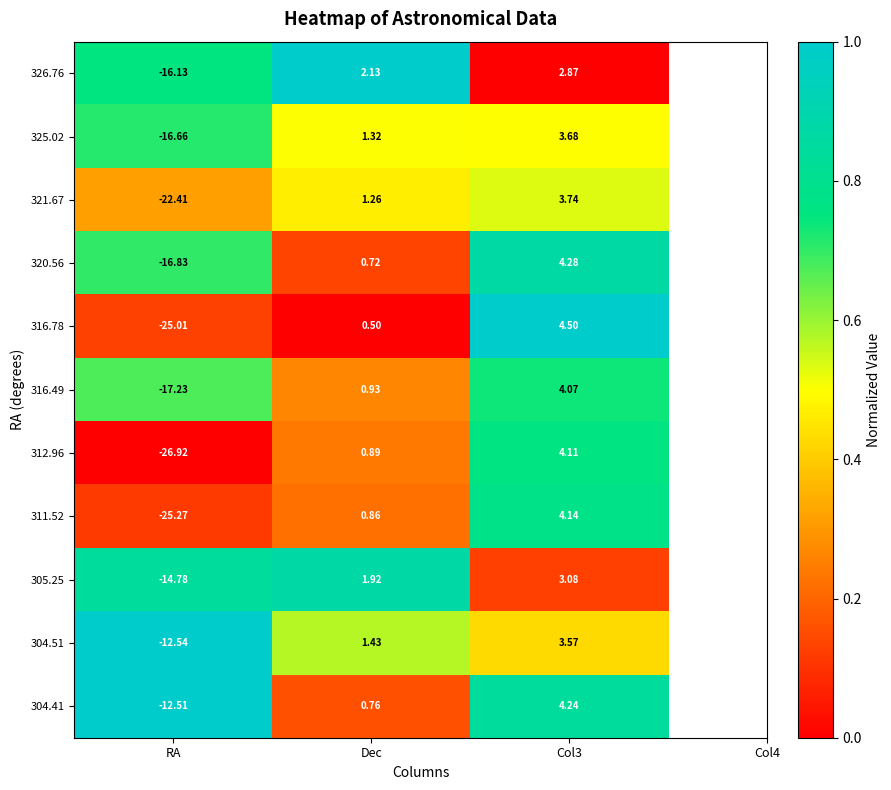

Which series has the widest spread of values?

312.96